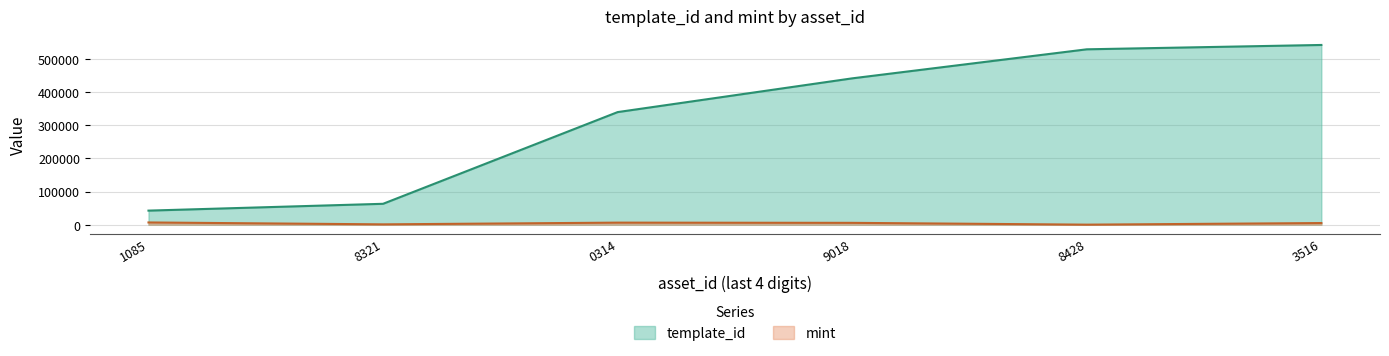

True or false: template_id has a value of 219983 at 0314.

False